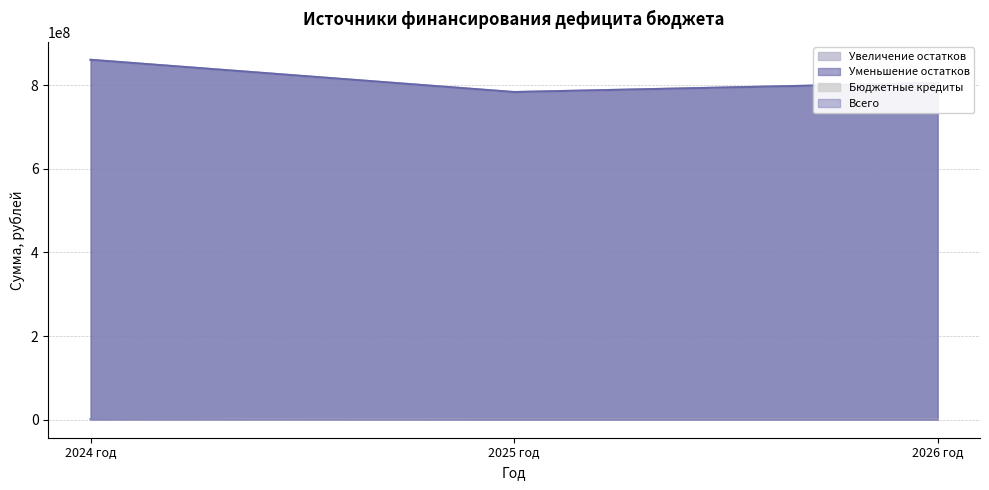

The value of Увеличение остатков at 2026 год is 805179620.6. True or false?

True